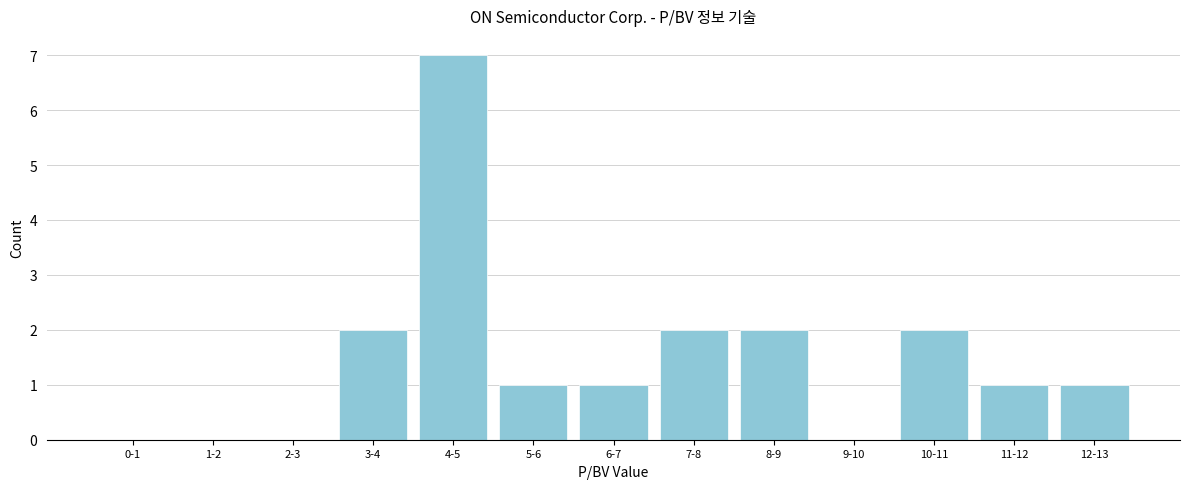

Reading left to right, list all the values displayed in this chart.

0-1=0	1-2=0	2-3=0	3-4=2	4-5=7	5-6=1	6-7=1	7-8=2	8-9=2	9-10=0	10-11=2	11-12=1	12-13=1